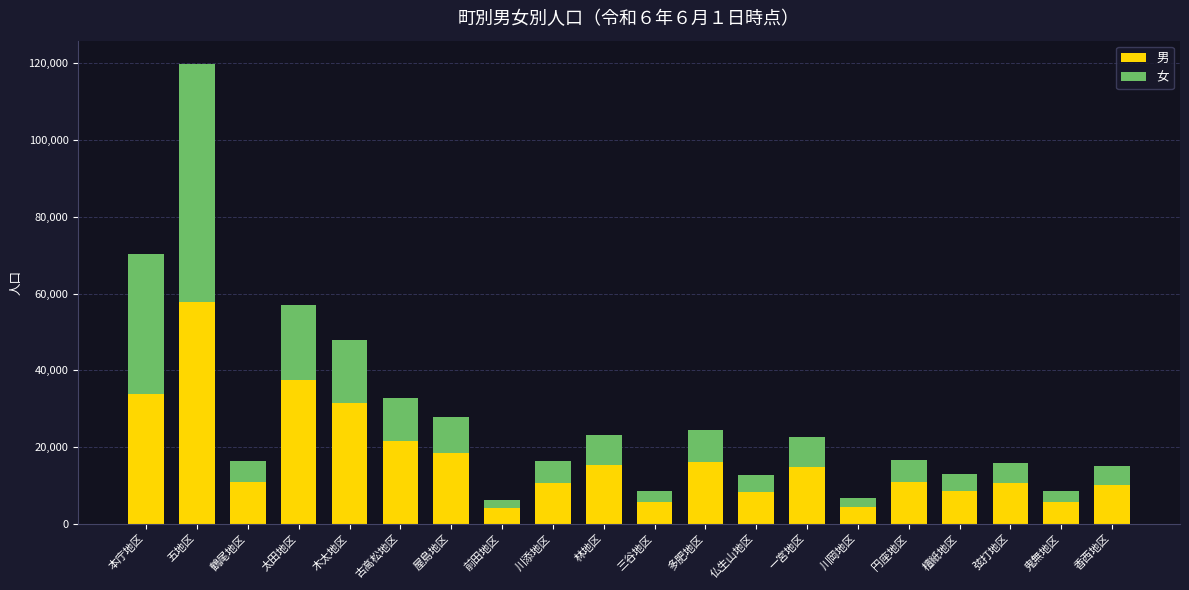

What is the highest value of the 男 series?

57706